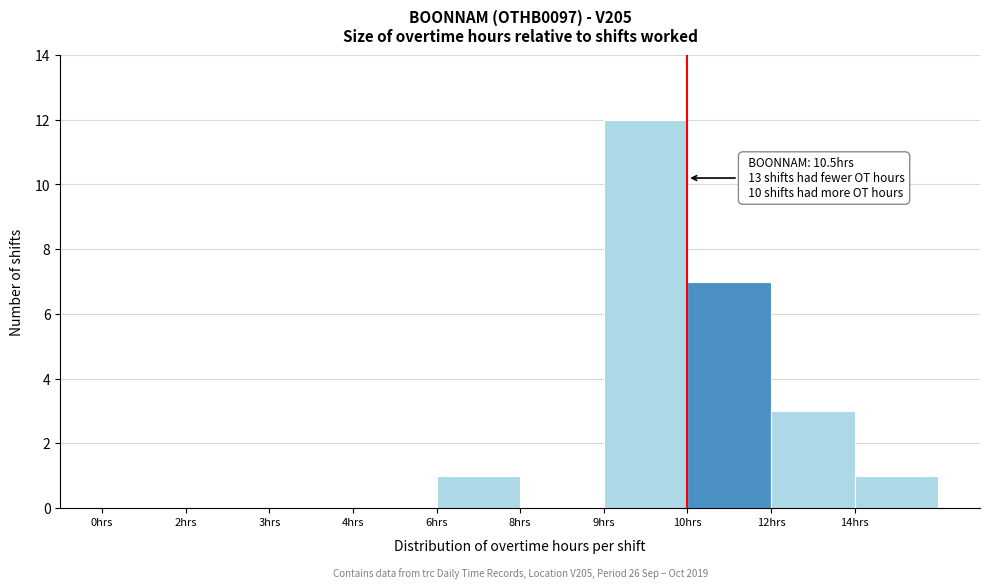

Reading right to left, transcribe all the data shown in this chart.

14hrs=1	12hrs=3	10hrs=7	9hrs=12	8hrs=0	6hrs=1	4hrs=0	3hrs=0	2hrs=0	0hrs=0